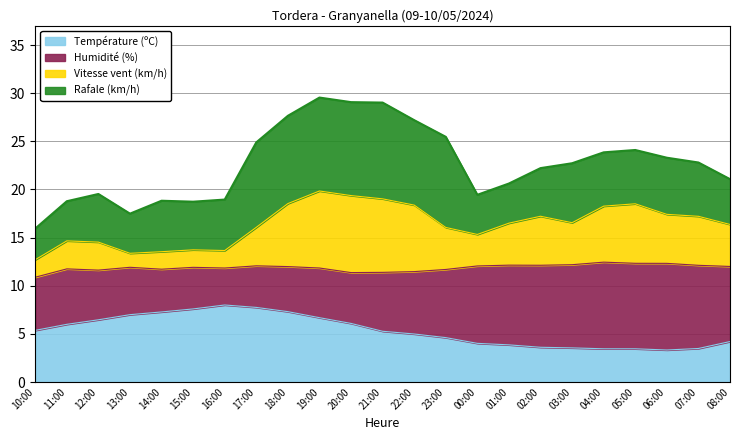

Read the Température (ºC) value at 15:00.

7.6